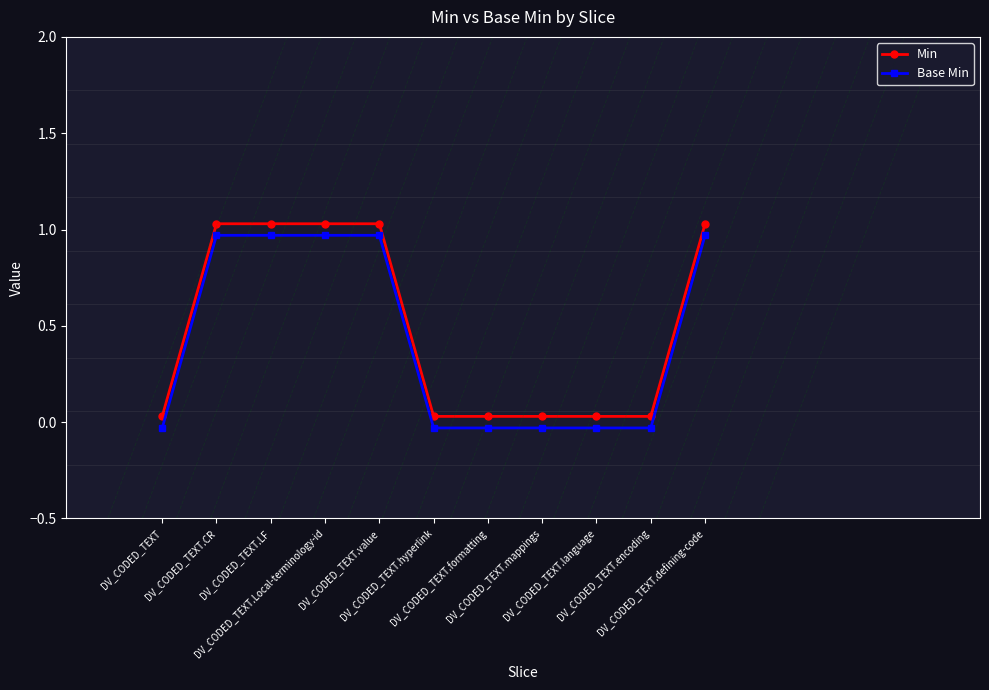

True or false: Min and Base Min intersect in this chart.

False